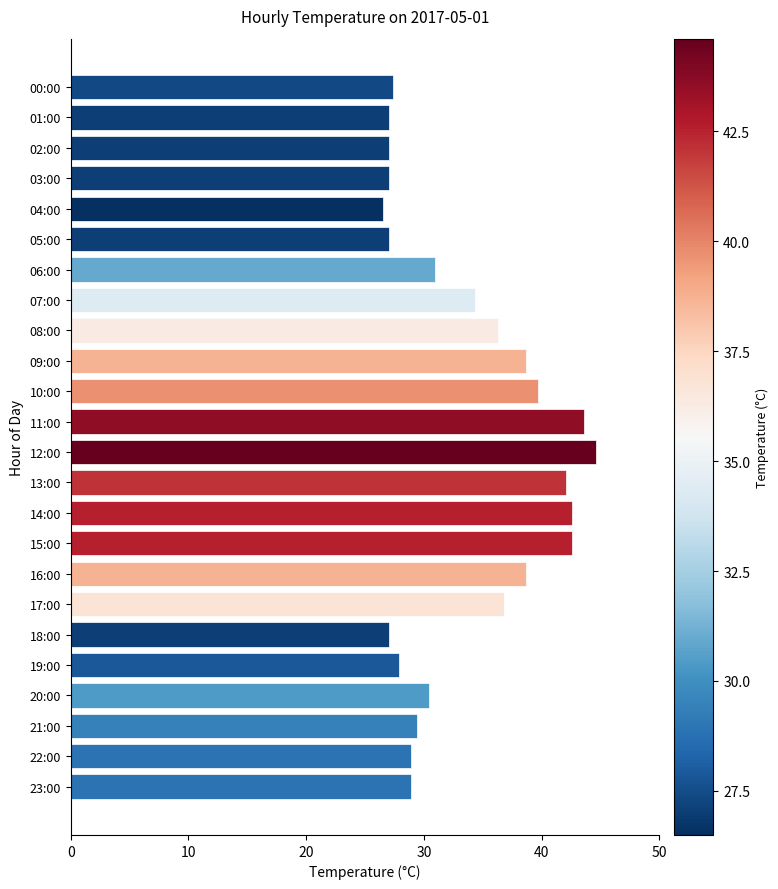

Reading top to bottom, list all the values displayed in this chart.

00:00=27.4	01:00=27.0	02:00=27.0	03:00=27.0	04:00=26.5	05:00=27.0	06:00=30.9	07:00=34.3	08:00=36.3	09:00=38.7	10:00=39.7	11:00=43.6	12:00=44.6	13:00=42.1	14:00=42.6	15:00=42.6	16:00=38.7	17:00=36.8	18:00=27.0	19:00=27.9	20:00=30.4	21:00=29.4	22:00=28.9	23:00=28.9